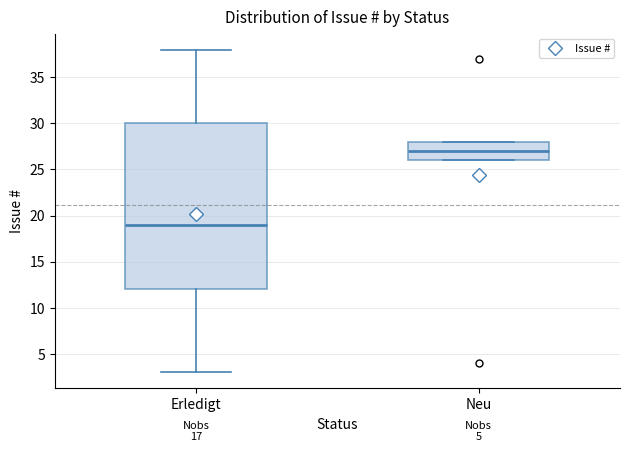

Comparing the boxes themselves (not the whiskers), which one is the tallest?

Erledigt